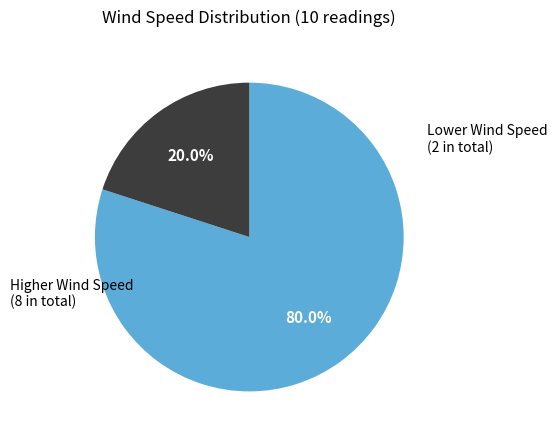

Is there any slice that represents more than half of the pie?

Yes